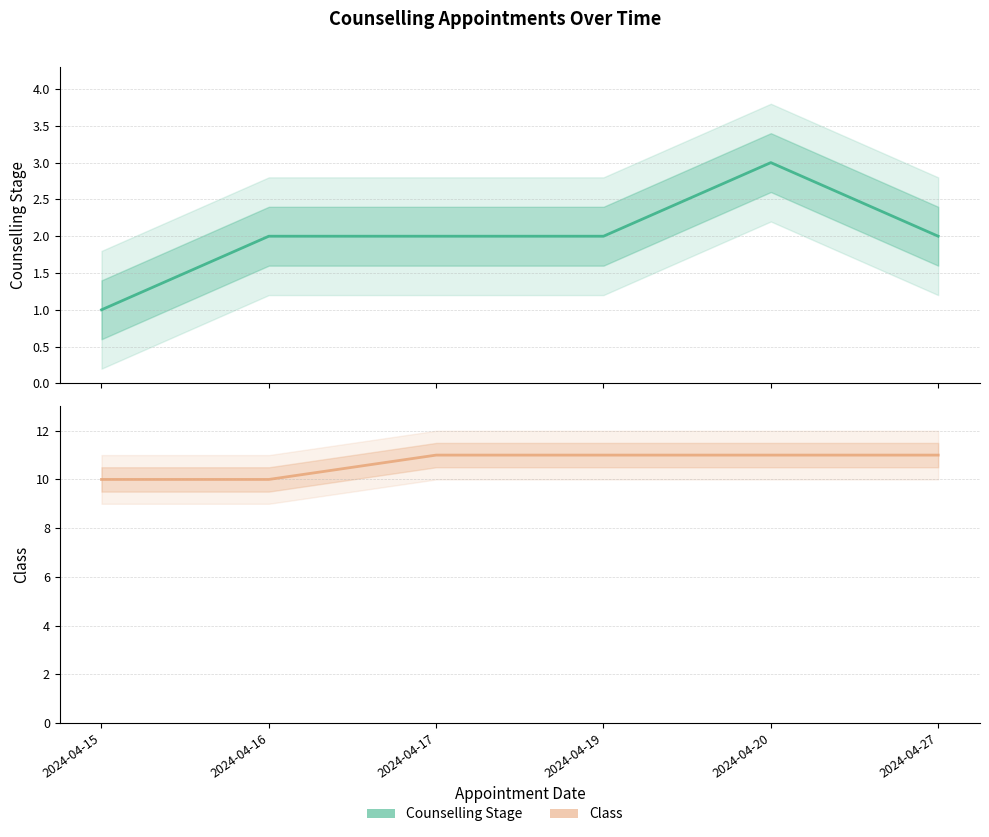

The Class series shows 11 at 2024-04-17. True or false?

True